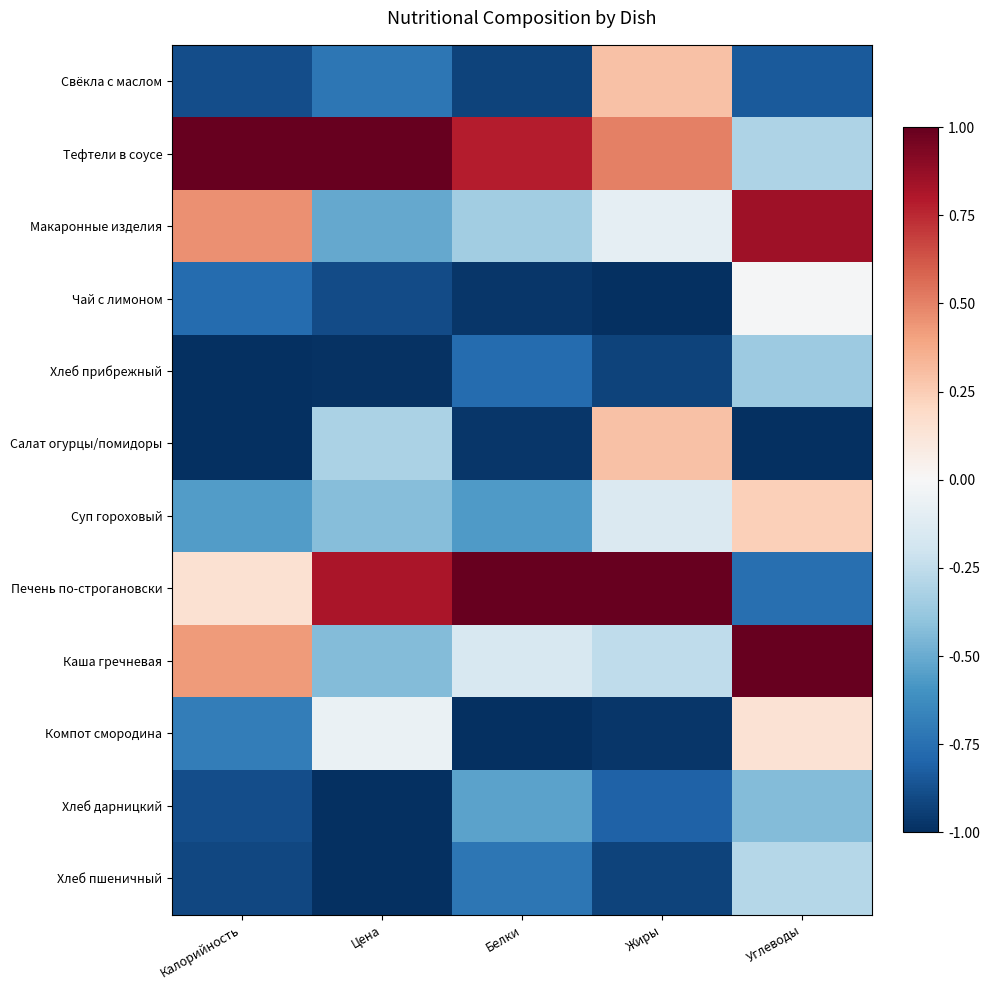

Which series changed the most between Калорийность and Белки?

Печень по-строгановски